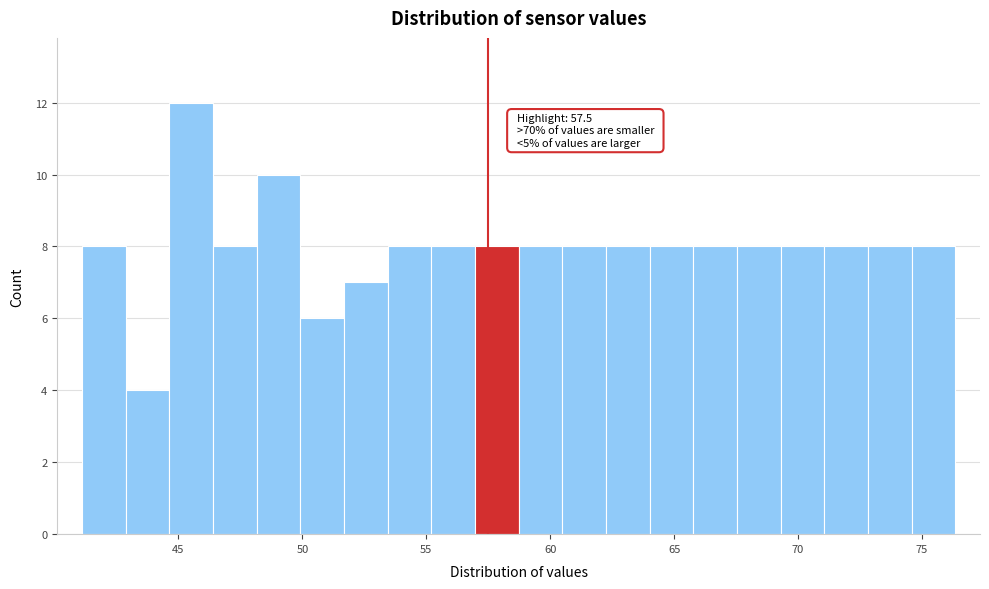

Around what value on the x-axis is the tallest bar? Give the approximate position of its centre, as read against the axis.

45.5